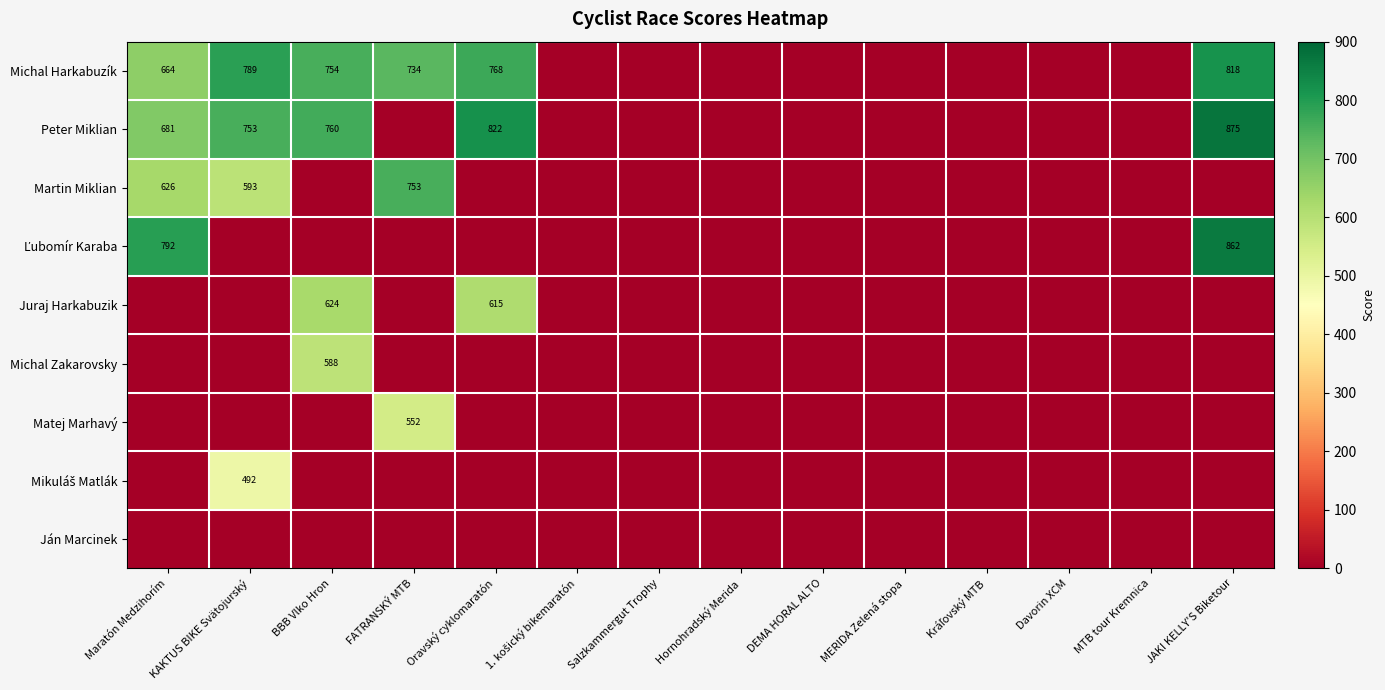

True or false: Peter Miklian has a value of 822 at Oravský cyklomaratón.

True